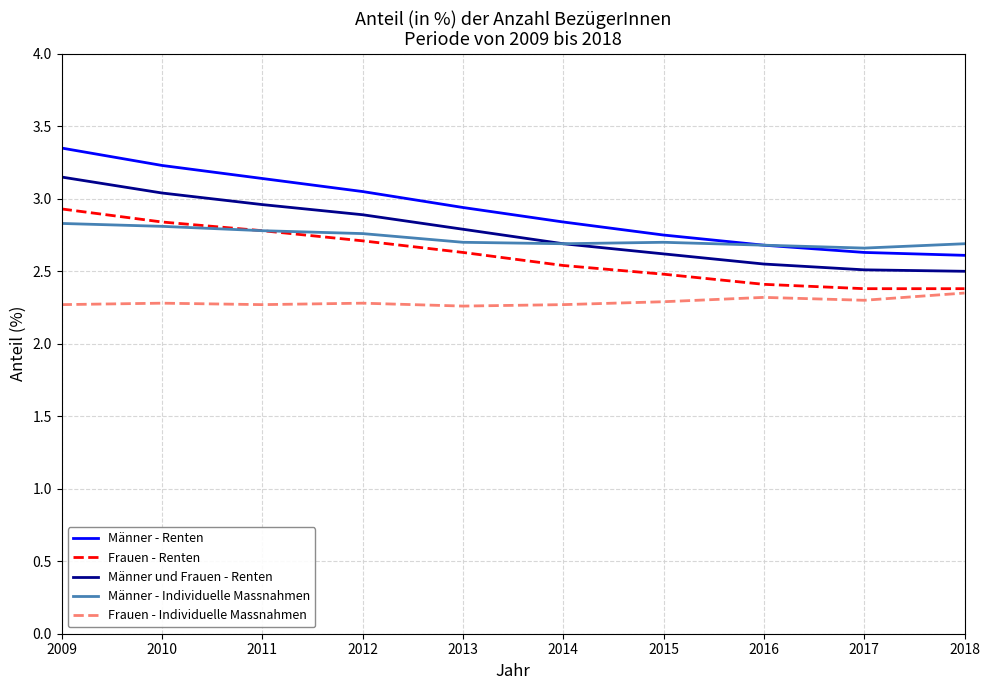

What is the spread (max minus min) of values at 2011?

0.9